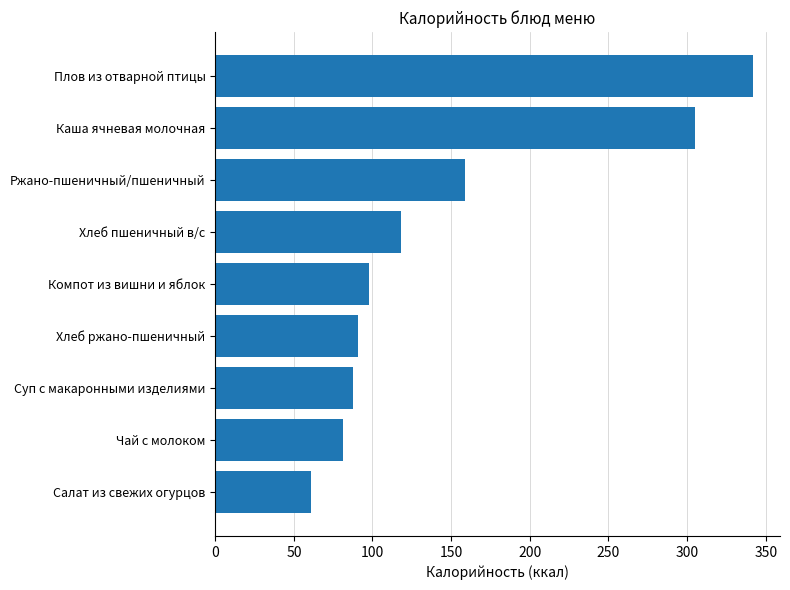

The value at Плов из отварной птицы is 342.0. True or false?

True